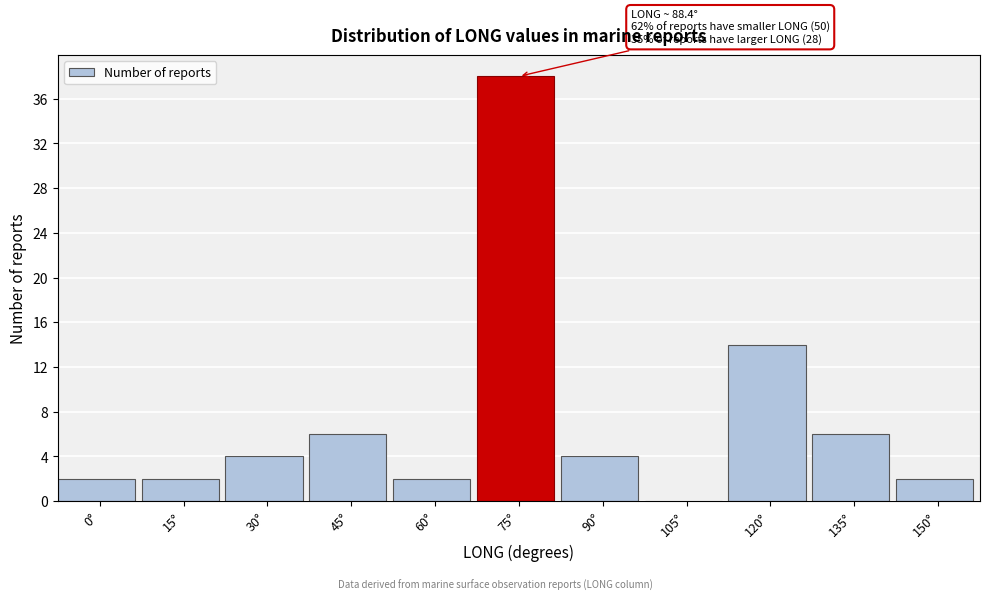

Reading left to right, extract all data points from this chart.

0°=2	15°=2	30°=4	45°=6	60°=2	75°=38	90°=4	105°=0	120°=14	135°=6	150°=2